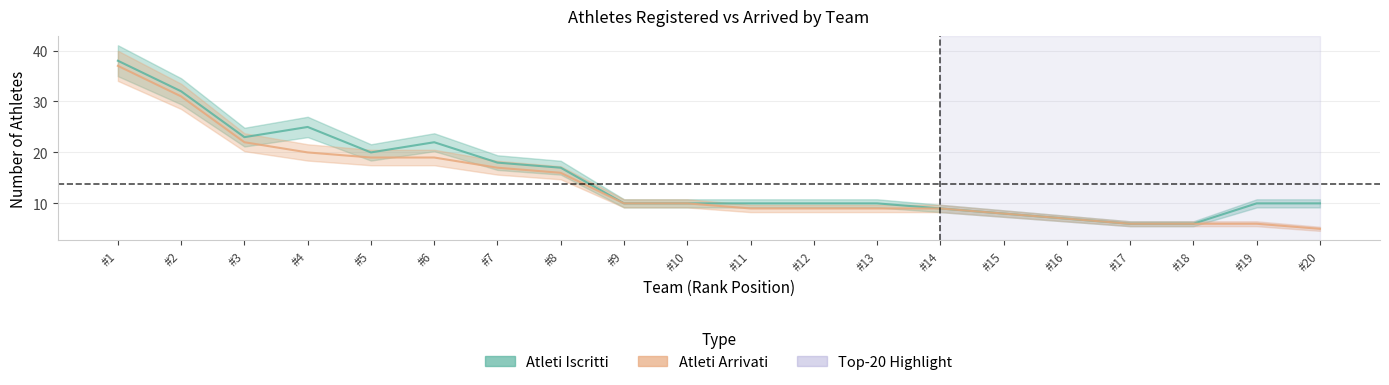

The Atleti Arrivati series shows 16 at #8. True or false?

True